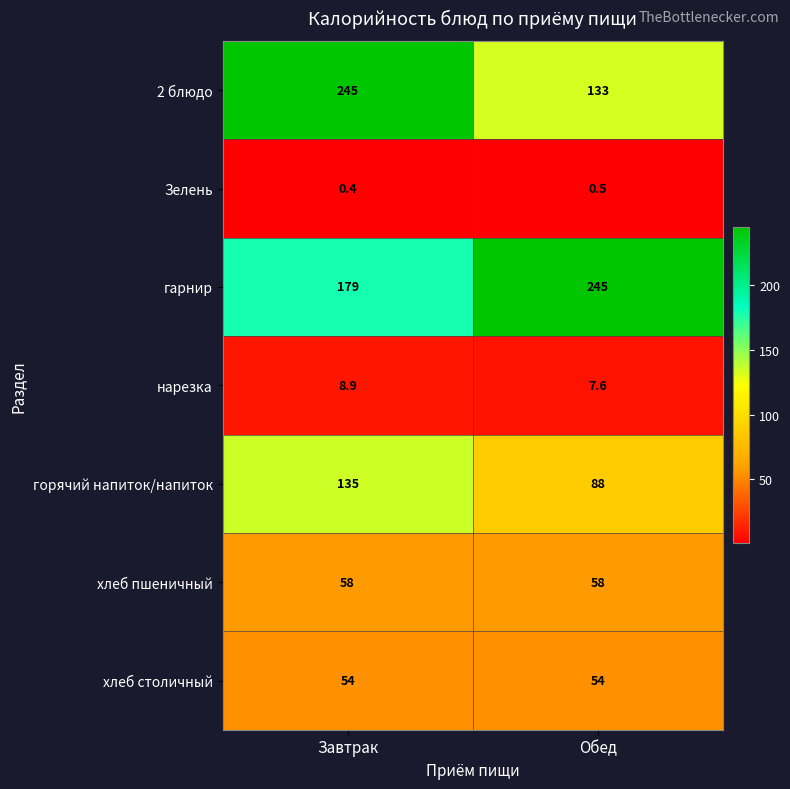

What is the spread (max minus min) of values at Обед?

244.5